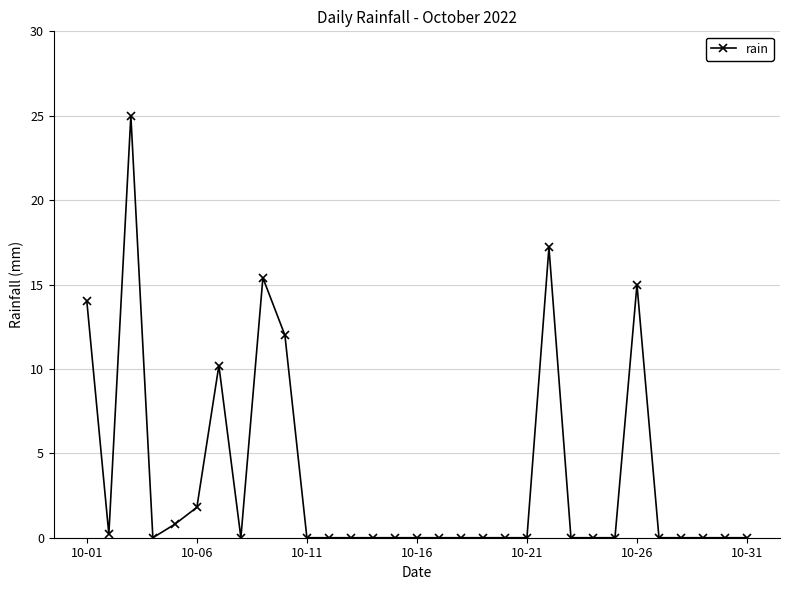

Reading left to right, list all the values displayed in this chart.

14.0	0.2	25.0	0.0	0.8	1.8	10.2	0.0	15.4	12.0	0.0	0.0	0.0	0.0	0.0	0.0	0.0	0.0	0.0	0.0	0.0	17.2	0.0	0.0	0.0	15.0	0.0	0.0	0.0	0.0	0.0